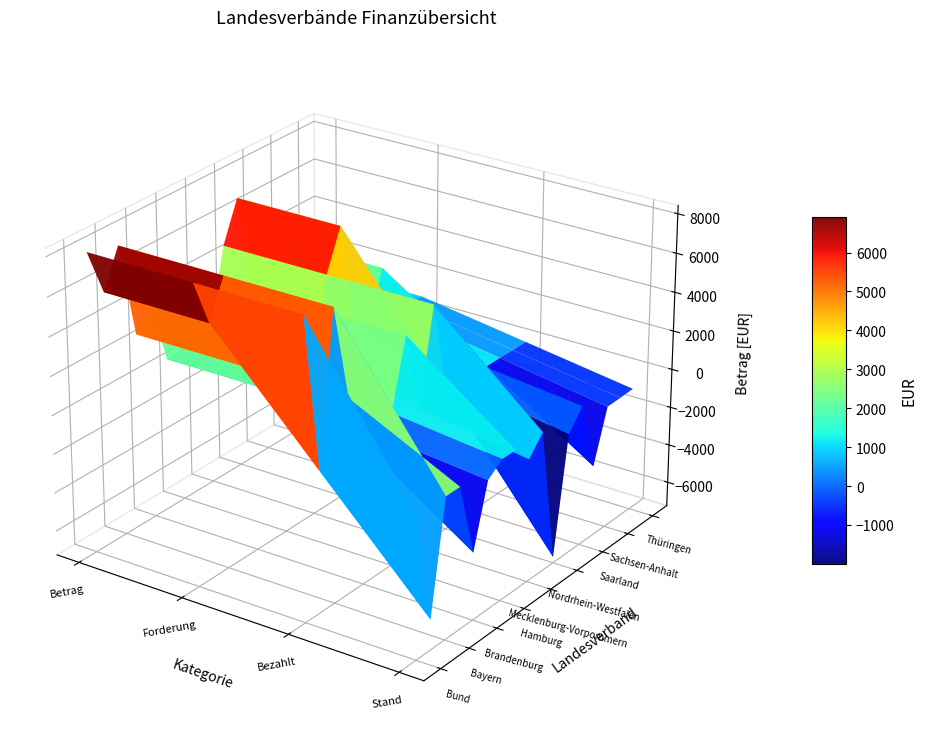

Which series has the widest spread of values?

Nordrhein-Westfalen